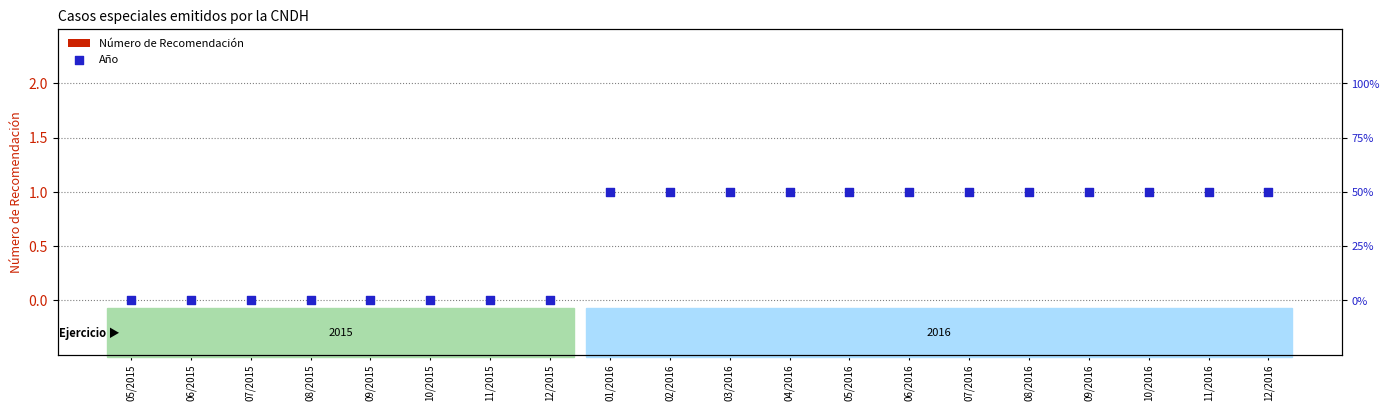

What are all the series names shown in the legend?

Número de Recomendación, Año